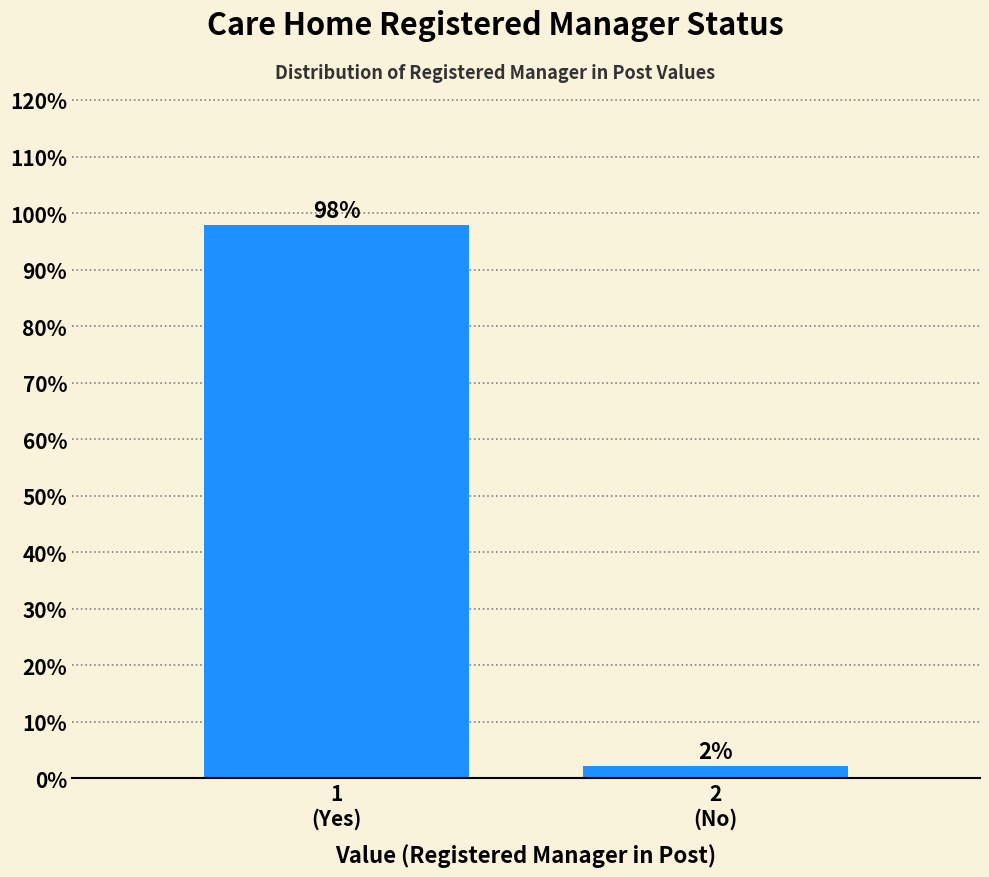

What is the value of the 1st bar from the left?

97.8